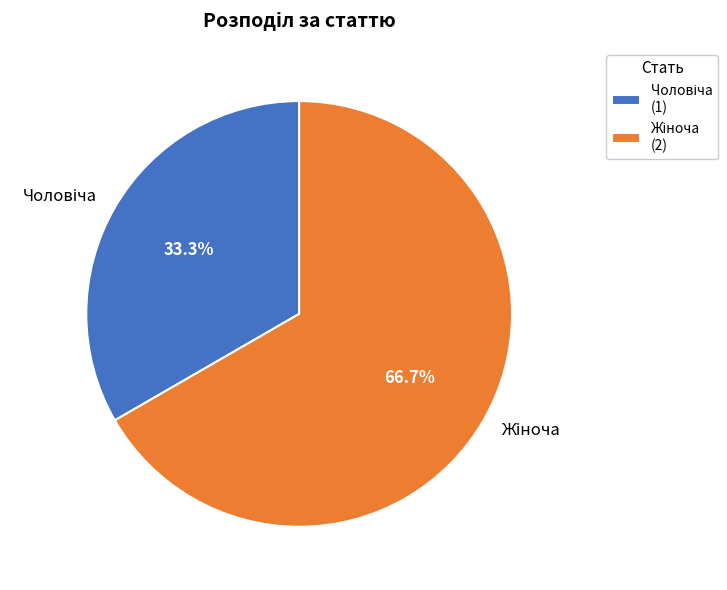

Does any single category account for the majority?

Yes